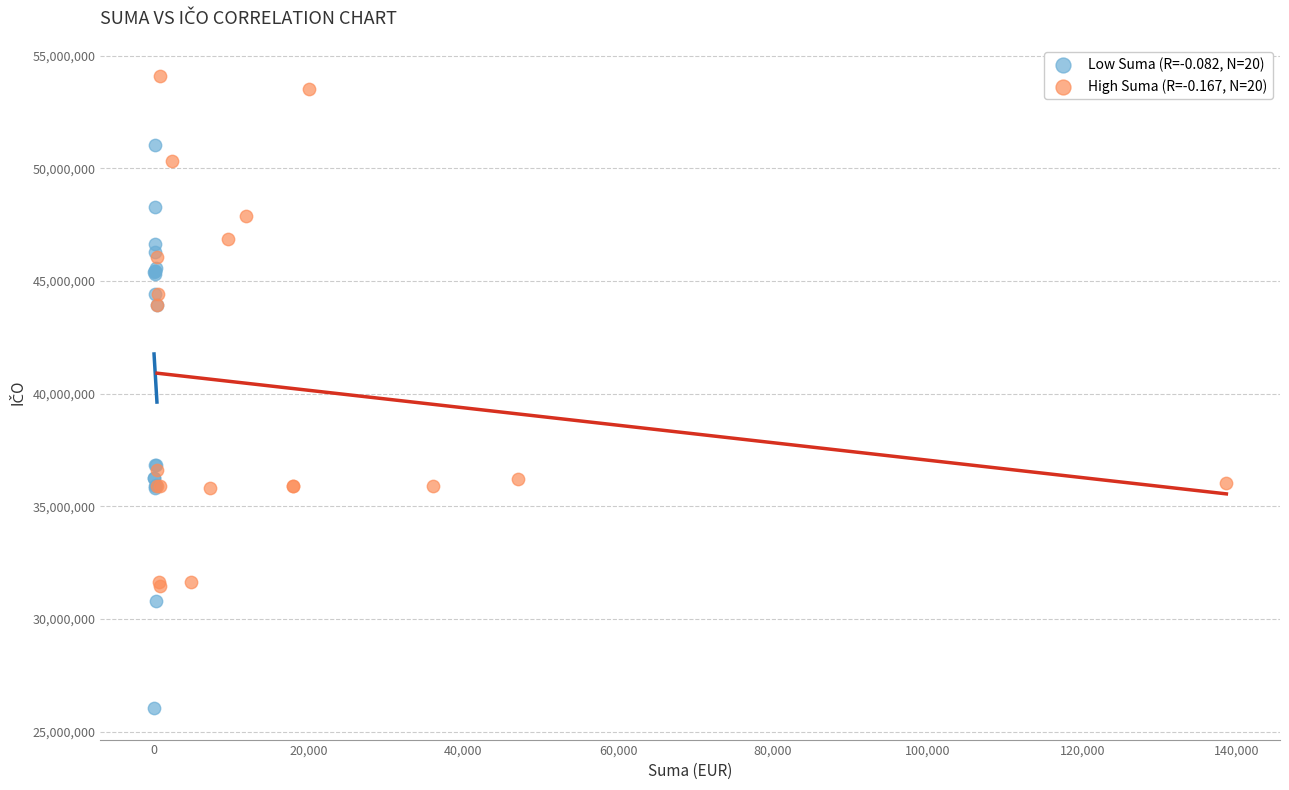

Which series contains the highest Y value?

High Suma (R=-0.167, N=20)